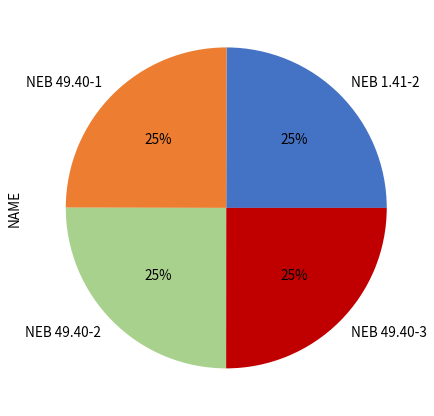

Does NEB 49.40-1 represent more than half of the total?

No